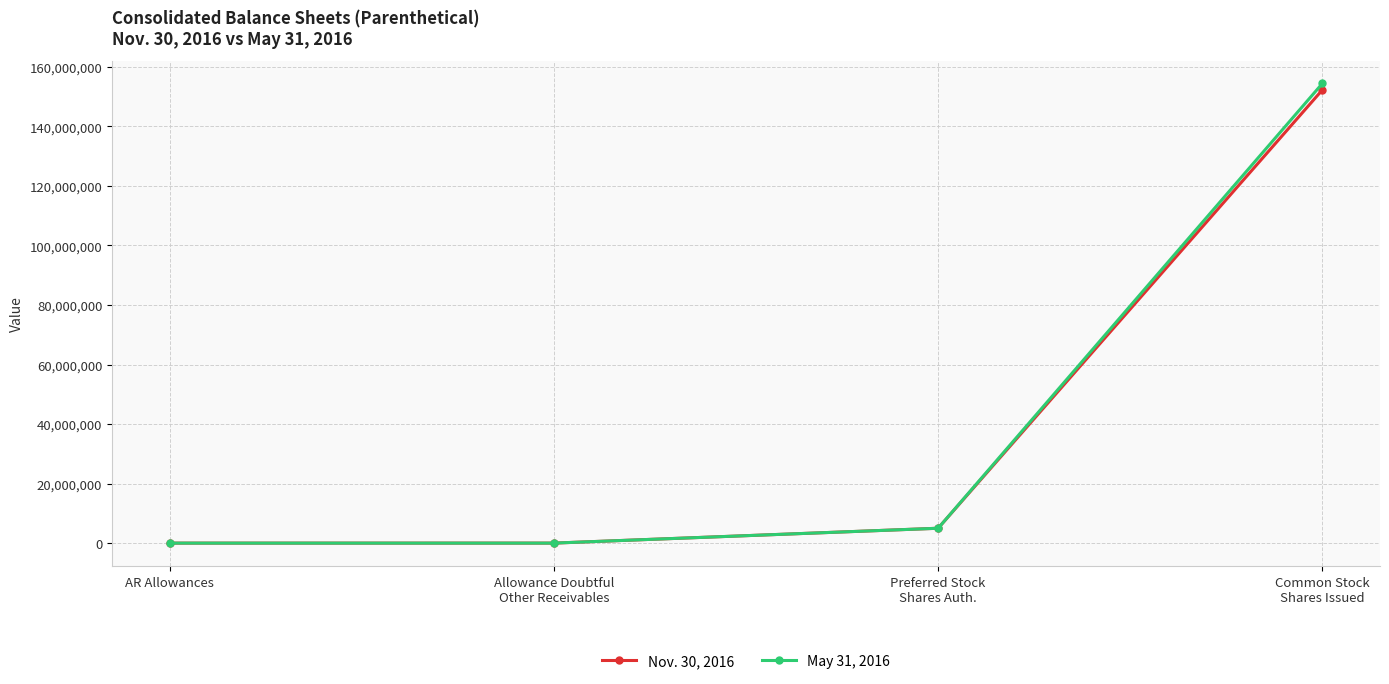

Is the value of May 31, 2016 at Common Stock
Shares Issued greater than the value of Nov. 30, 2016 at Allowance Doubtful
Other Receivables?

Yes